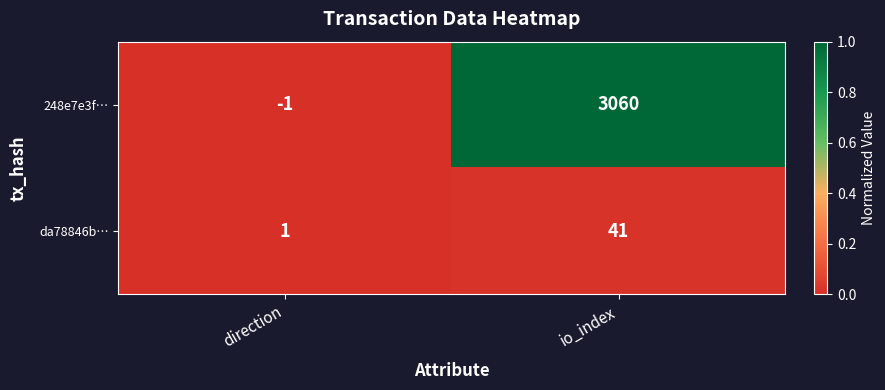

How many categories are shown in the chart?

2